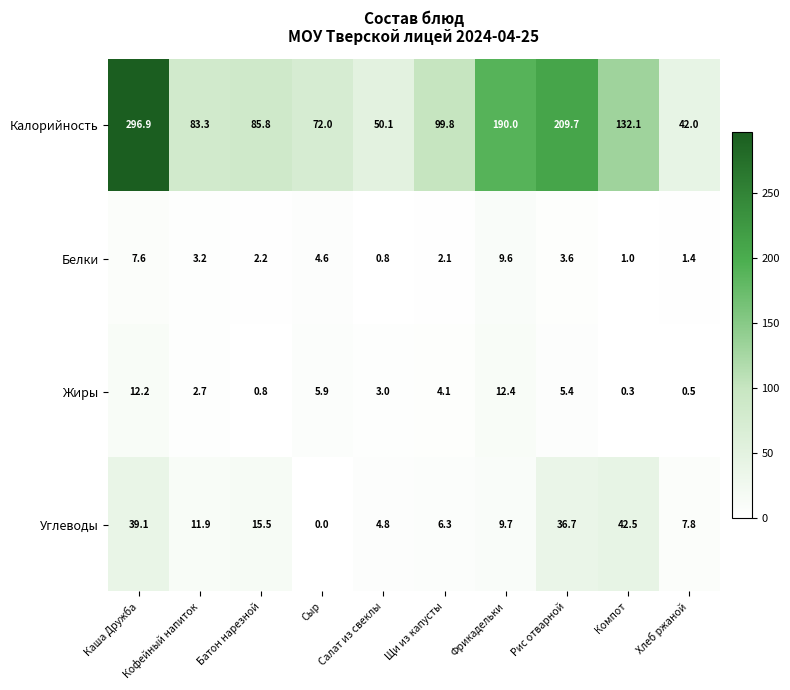

Which series has the largest range (max minus min)?

Калорийность